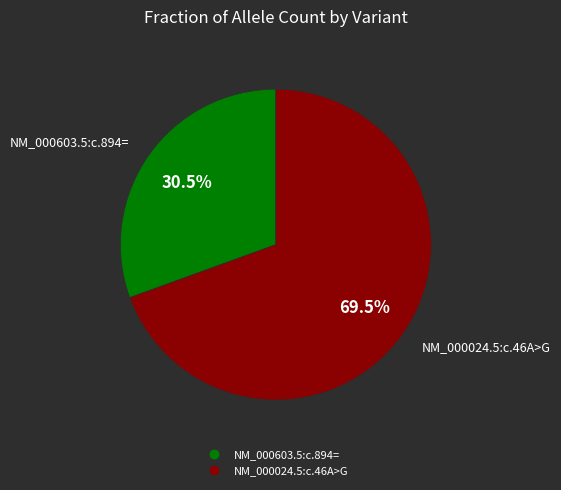

How many slices are in this pie chart?

2